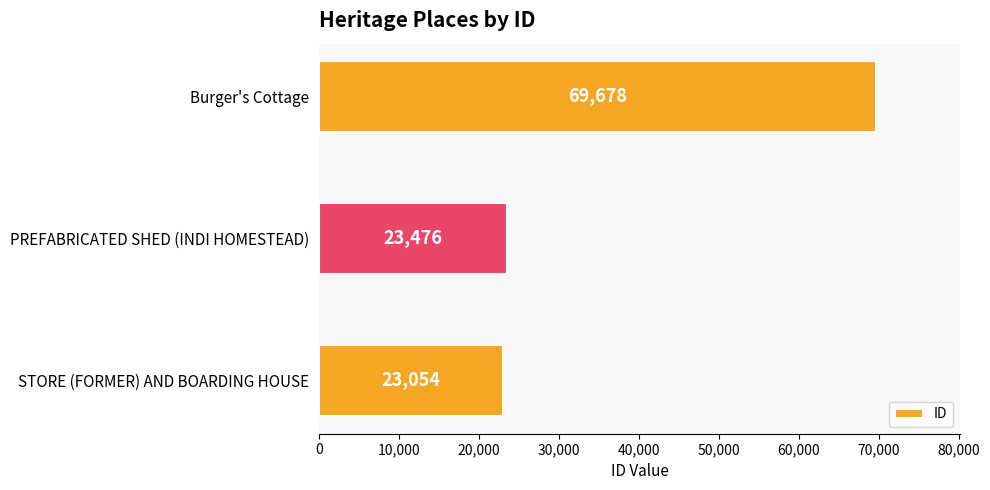

Reading bottom to top, list all the values displayed in this chart.

STORE (FORMER) AND BOARDING HOUSE=23054	PREFABRICATED SHED (INDI HOMESTEAD)=23476	Burger's Cottage=69678